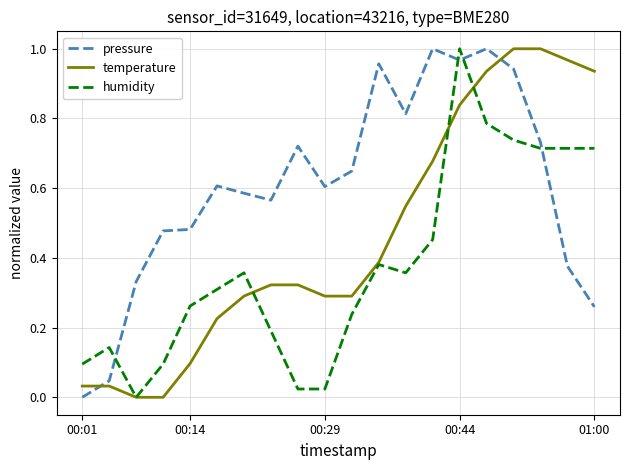

Is this an area chart (filled region under the line)?

No